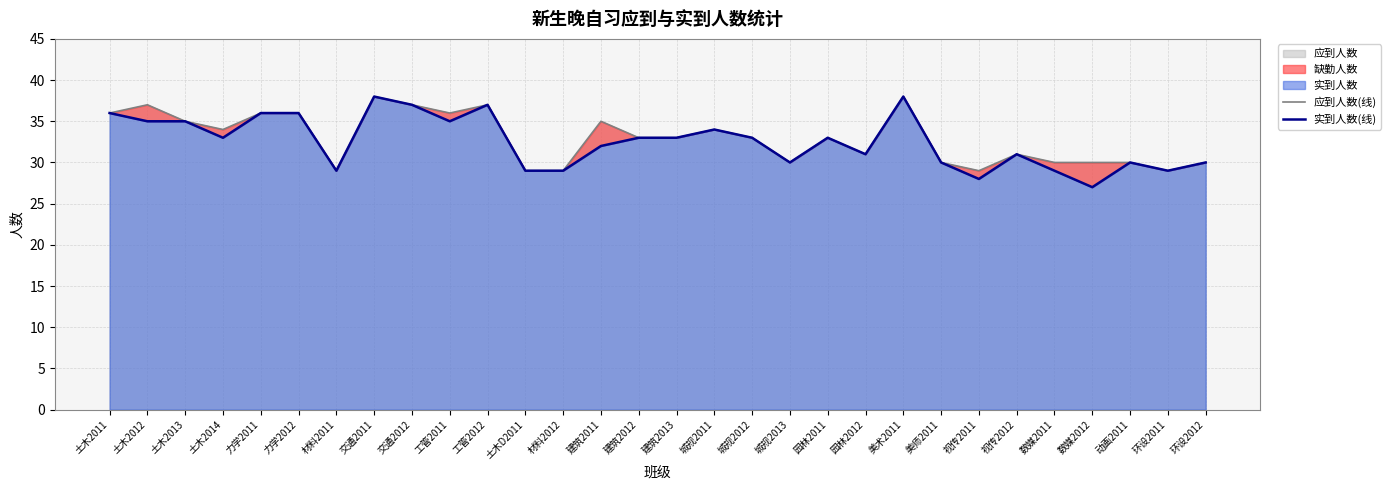

Reading right to left, transcribe all the data shown in this chart.

应到人数(线): 环设2012=30	环设2011=29	动画2011=30	数媒2012=30	数媒2011=30	视传2012=31	视传2011=29	美师2011=30	美术2011=38	园林2012=31	园林2011=33	城规2013=30	城规2012=33	城规2011=34	建筑2013=33	建筑2012=33	建筑2011=35	材料2012=29	土木D2011=29	工管2012=37	工管2011=36	交通2012=37	交通2011=38	材料2011=29	力学2012=36	力学2011=36	土木2014=34	土木2013=35	土木2012=37	土木2011=36
实到人数(线): 环设2012=30	环设2011=29	动画2011=30	数媒2012=27	数媒2011=29	视传2012=31	视传2011=28	美师2011=30	美术2011=38	园林2012=31	园林2011=33	城规2013=30	城规2012=33	城规2011=34	建筑2013=33	建筑2012=33	建筑2011=32	材料2012=29	土木D2011=29	工管2012=37	工管2011=35	交通2012=37	交通2011=38	材料2011=29	力学2012=36	力学2011=36	土木2014=33	土木2013=35	土木2012=35	土木2011=36